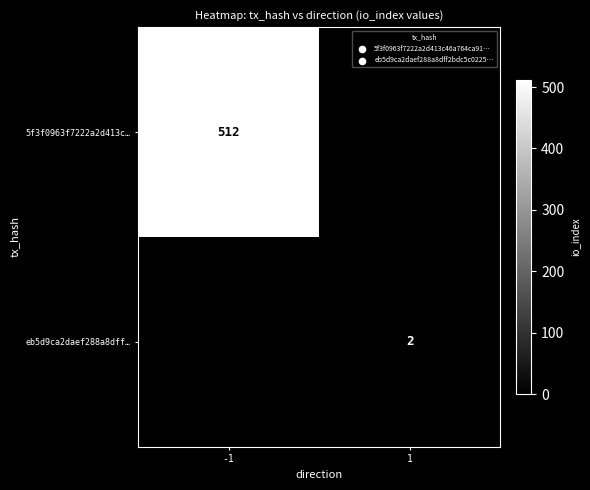

What is the total value across all series at 1?

2